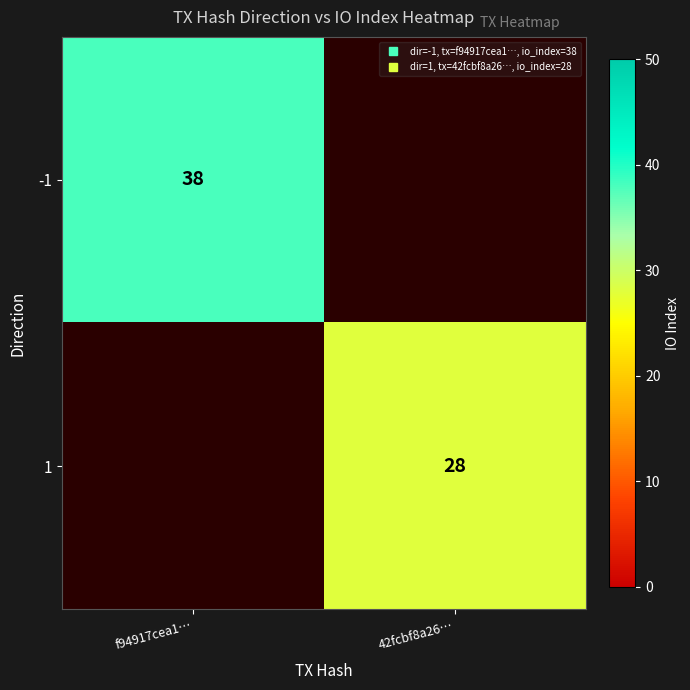

Is it true that -1 equals 38.0 at f94917cea1…?

True